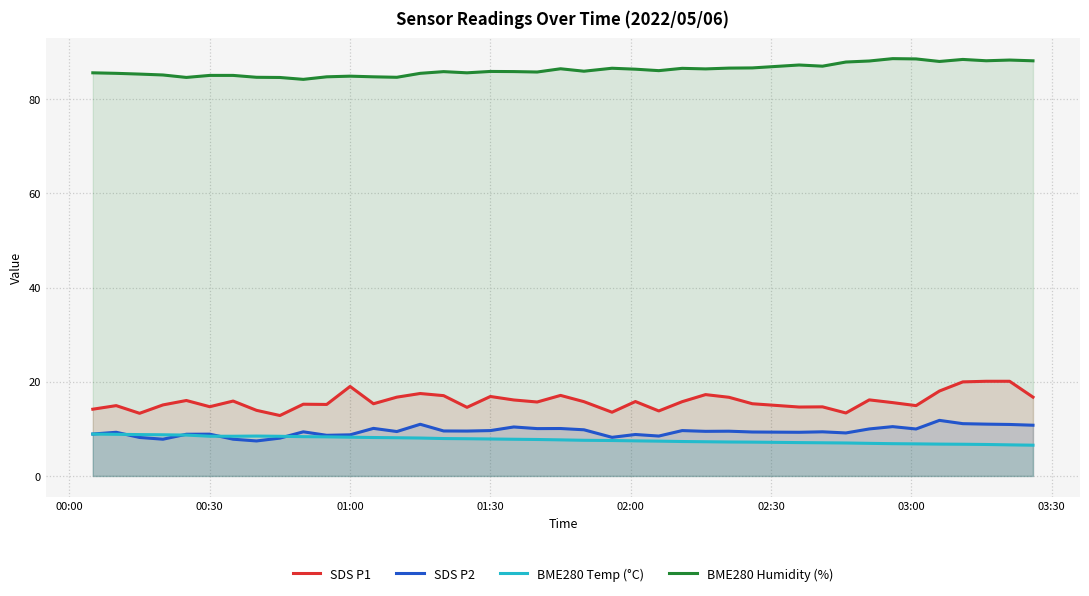

True or false: BME280 Temp (°C) and SDS P1 intersect in this chart.

False